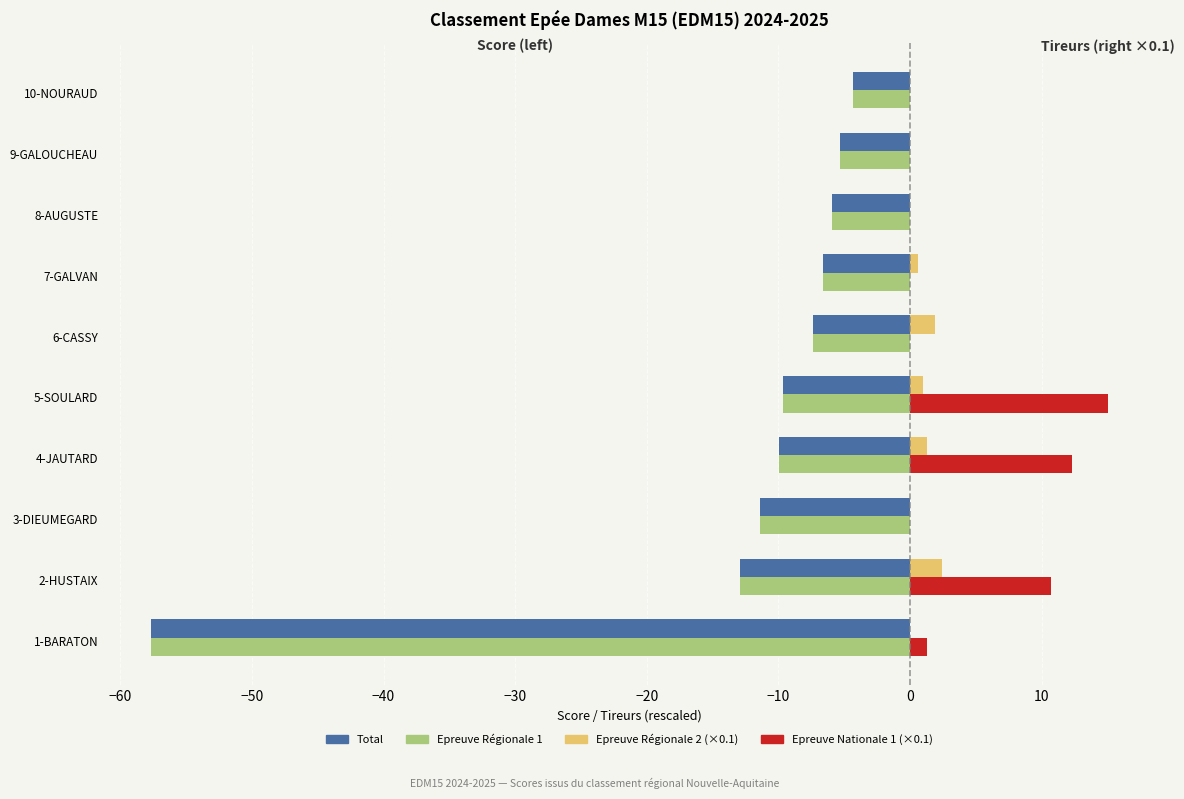

The Epreuve Régionale 1 series shows -9.9 at 4-JAUTARD. True or false?

True